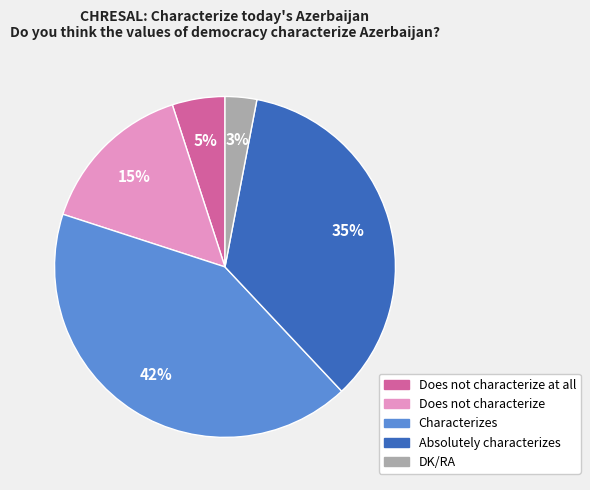

Is there a majority slice in this chart?

No